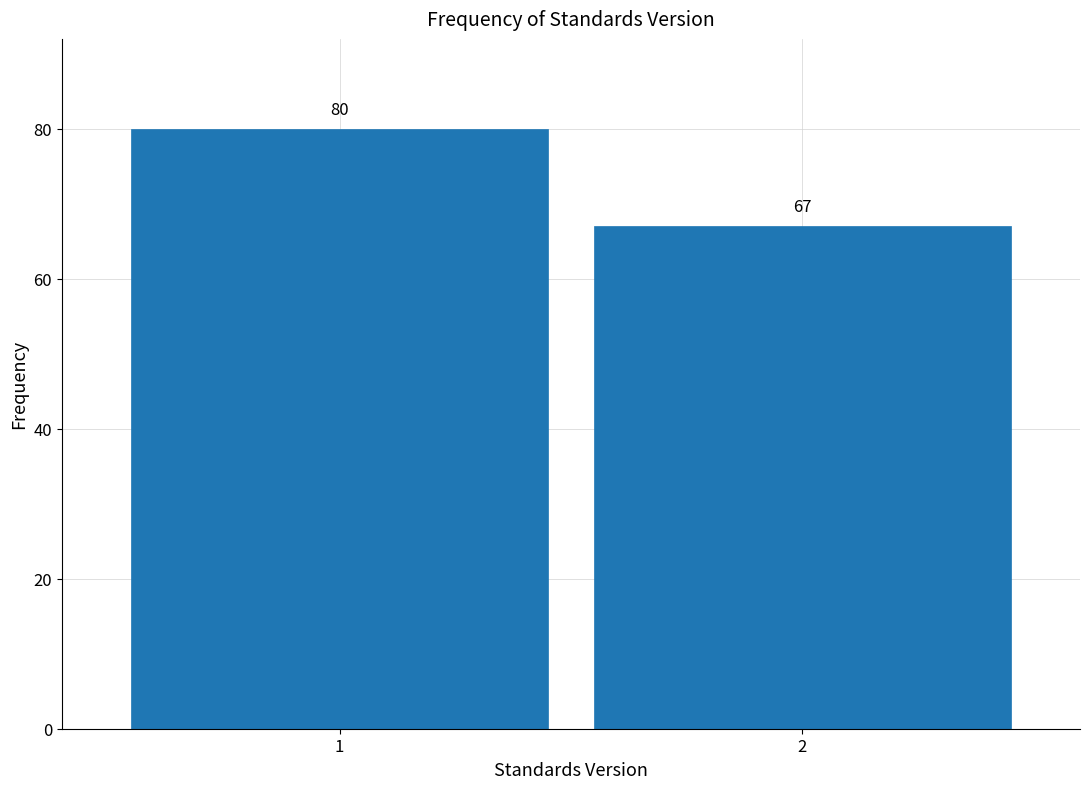

Reading left to right, what are all the values shown in this chart?

80	67